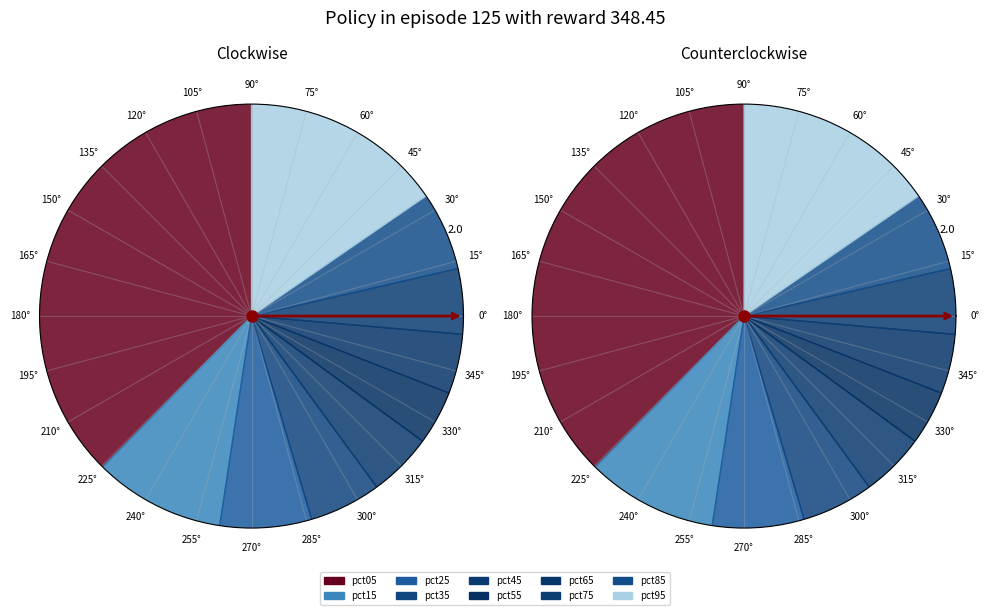

What is the total percentage of pct35 and pct55?

9.6%